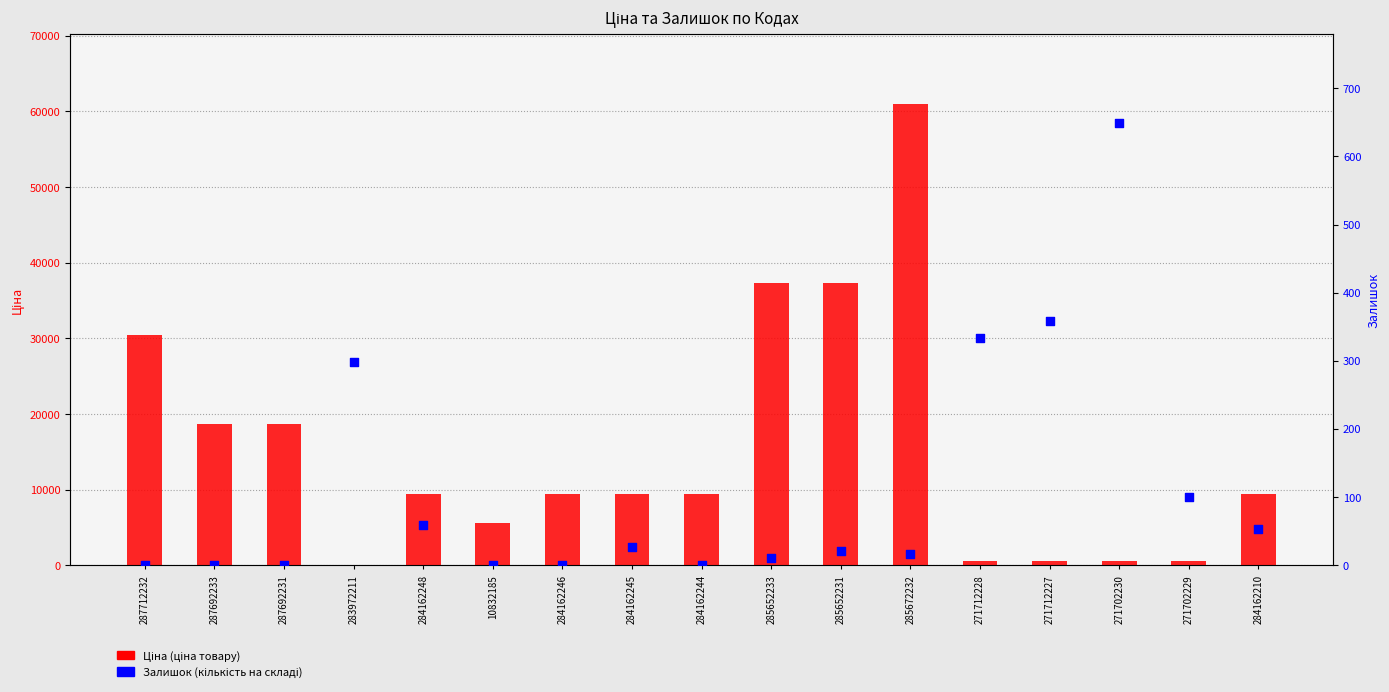

What is the total value across all series at 284162246?

9416.9